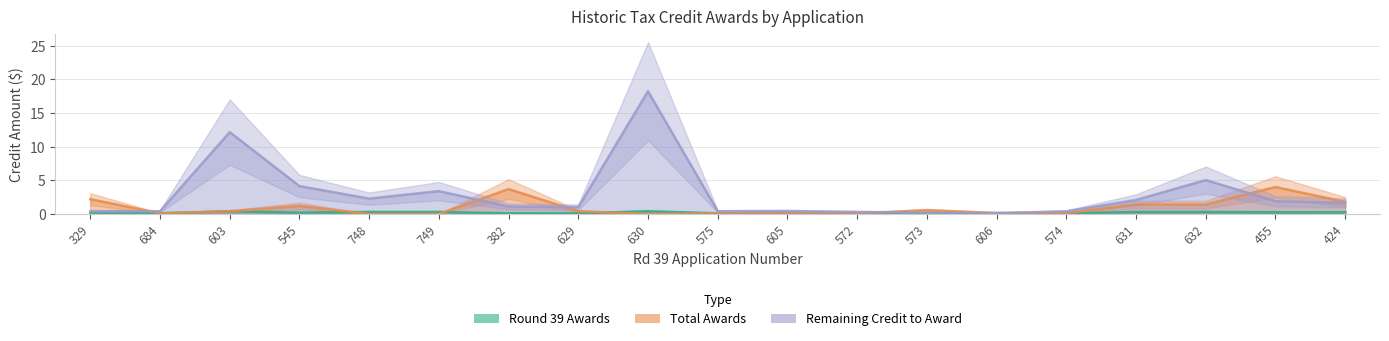

Does the chart have visible grid lines?

Yes